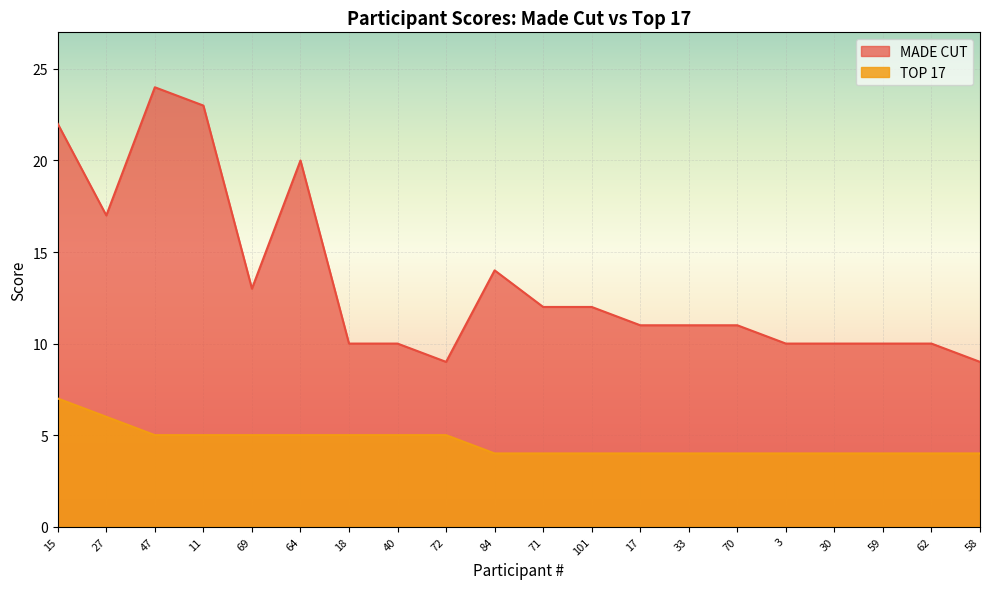

How many data points in MADE CUT are less than 11?

8